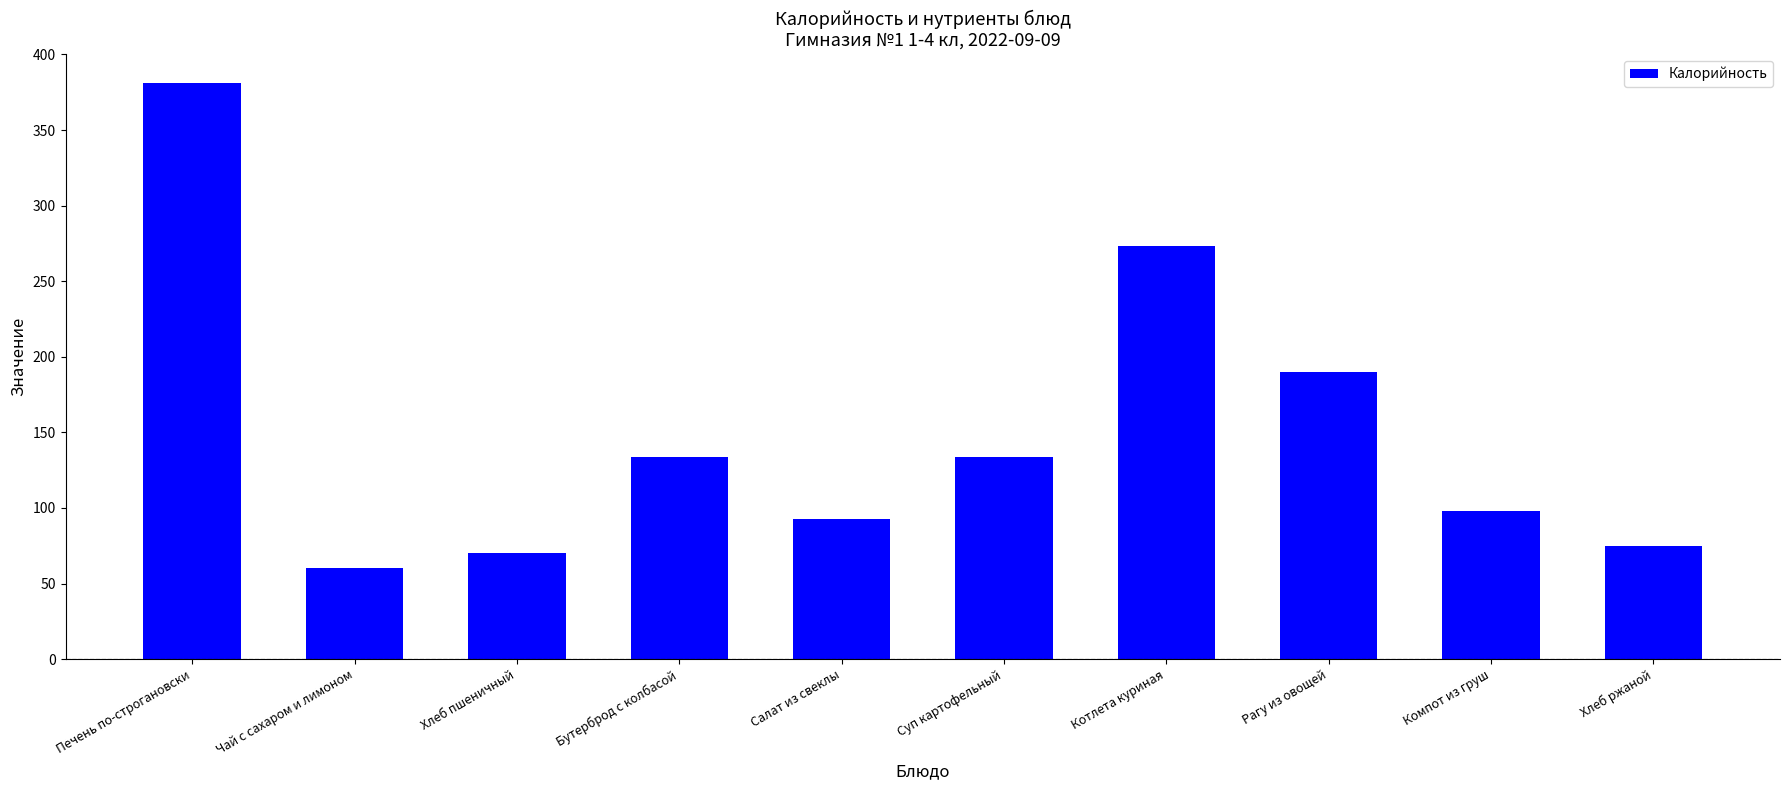

Approximately how many times larger is the value at Суп картофельный compared to Салат из свеклы?

1.4